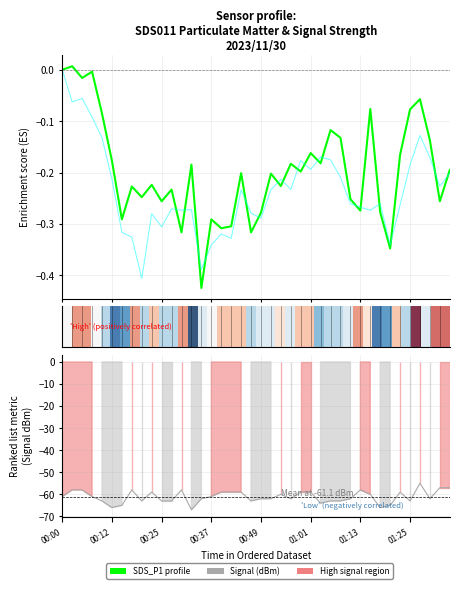

True or false: Signal and SDS_P2 intersect in this chart.

False